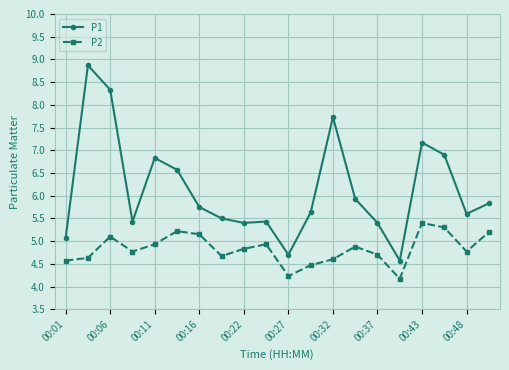

At how many categories does at least one series exceed 8?

2